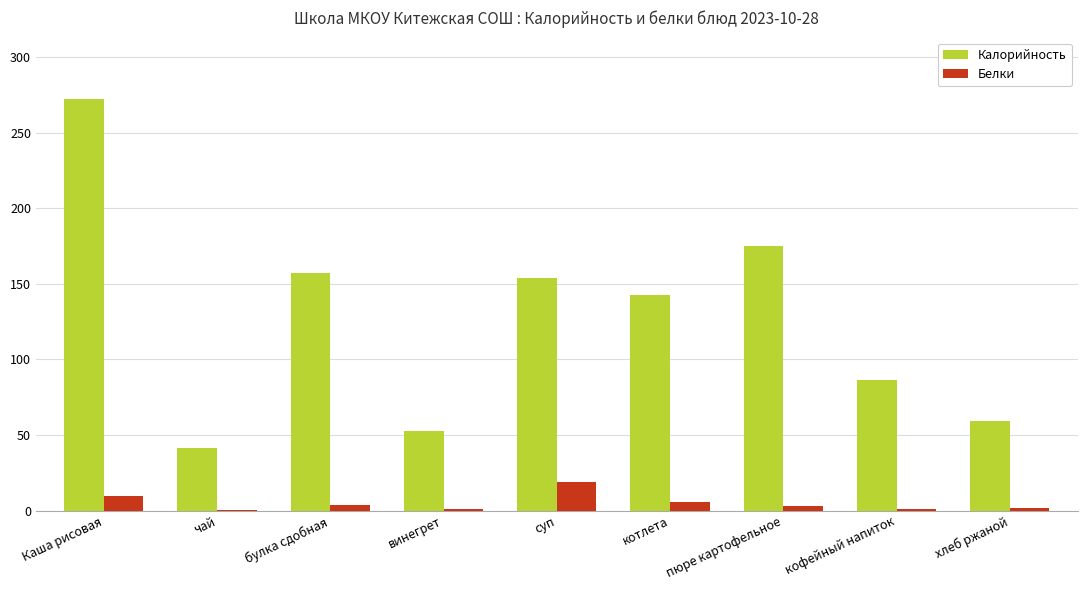

Between винегрет and пюре картофельное, which series saw the biggest shift?

Калорийность